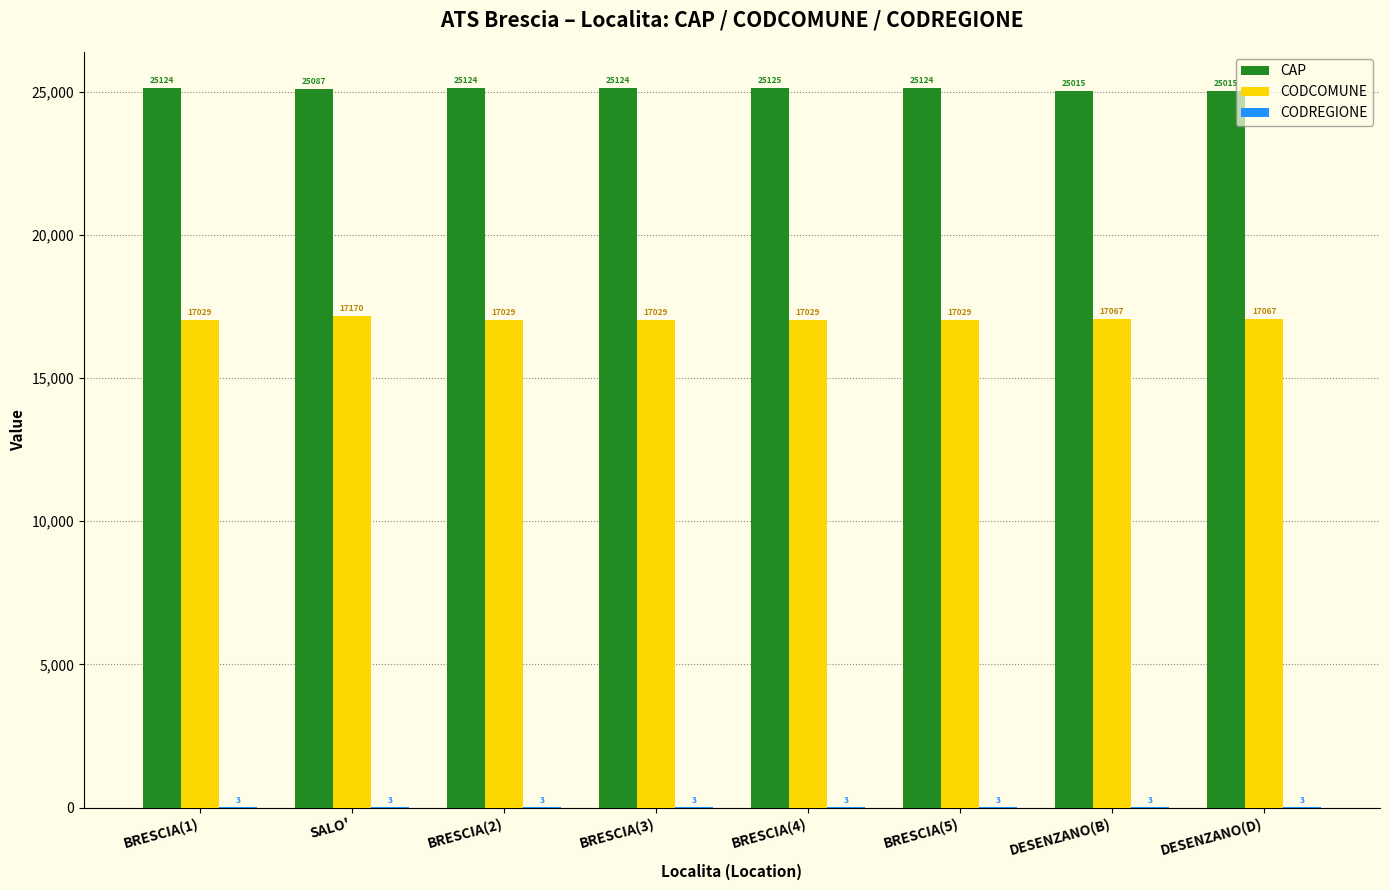

What is the total value across all series at BRESCIA(5)?

42156